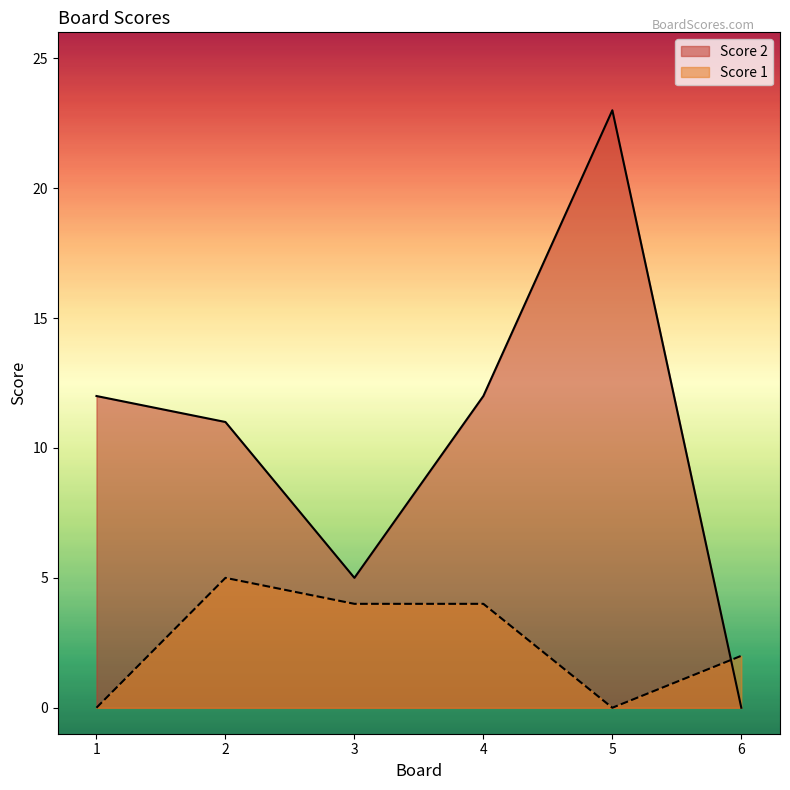

How many values in Score 2 are above zero?

5